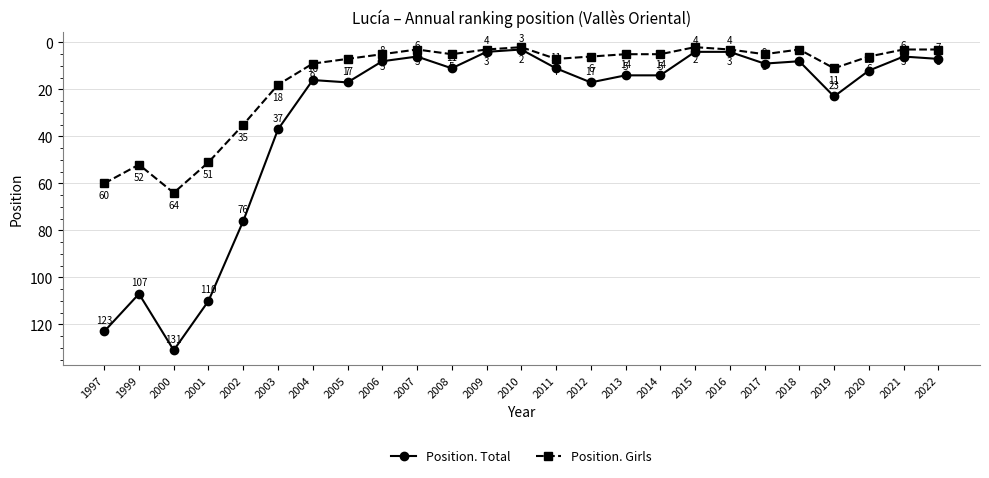

Where does the Position. Girls series first go above 5?

1997